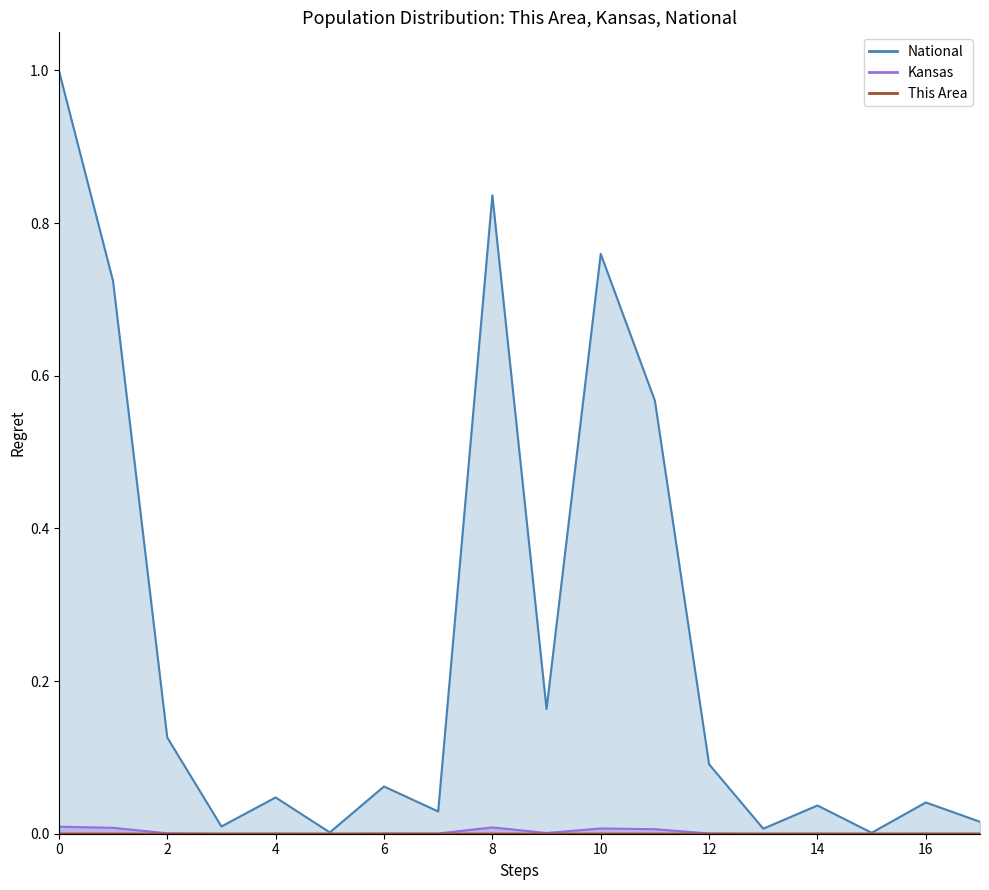

Which series has the largest total across all categories?

National